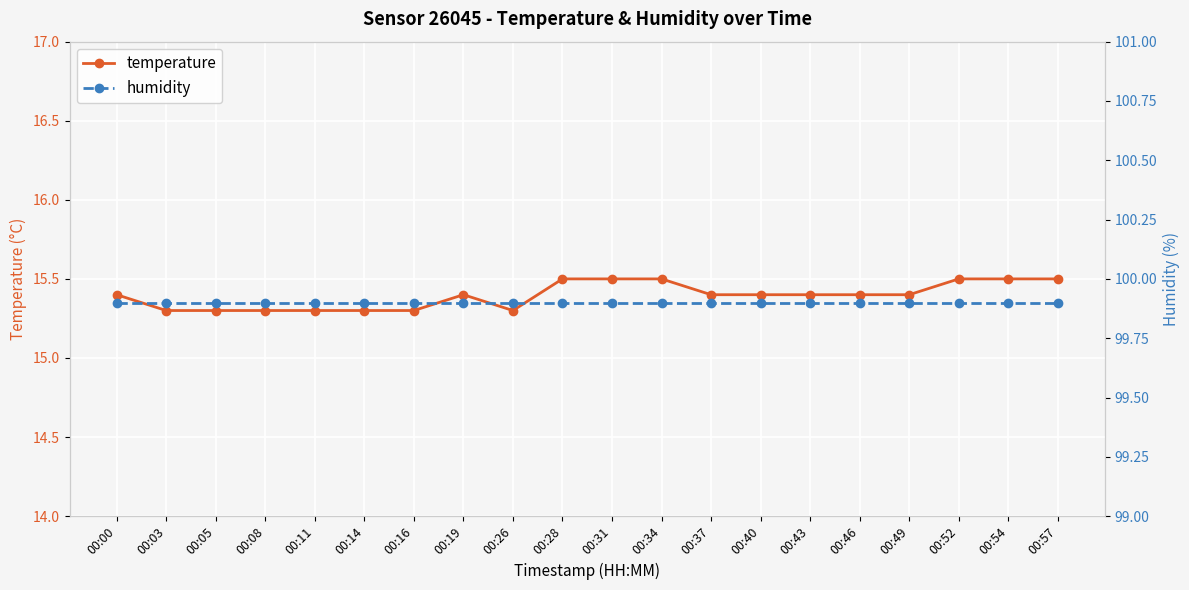

Between 00:26 and 00:11, which is larger?

00:26